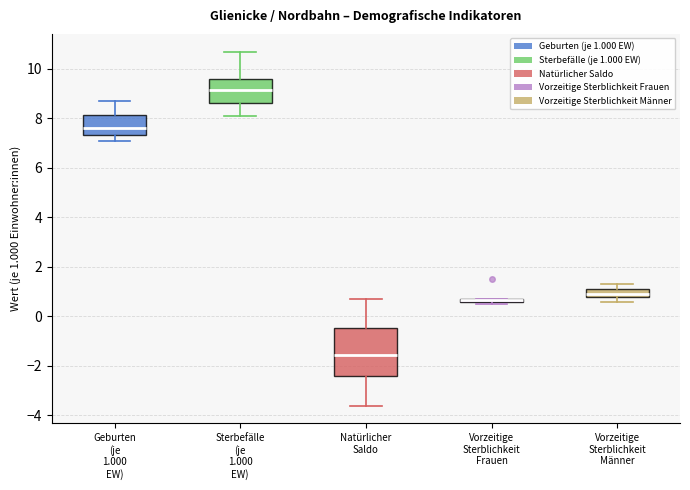

Where does the lower whisker of the box for Natürlicher Saldo end on the y-axis? The values are not printed on the chart, so give them approximately, as read against the axis.

-3.6